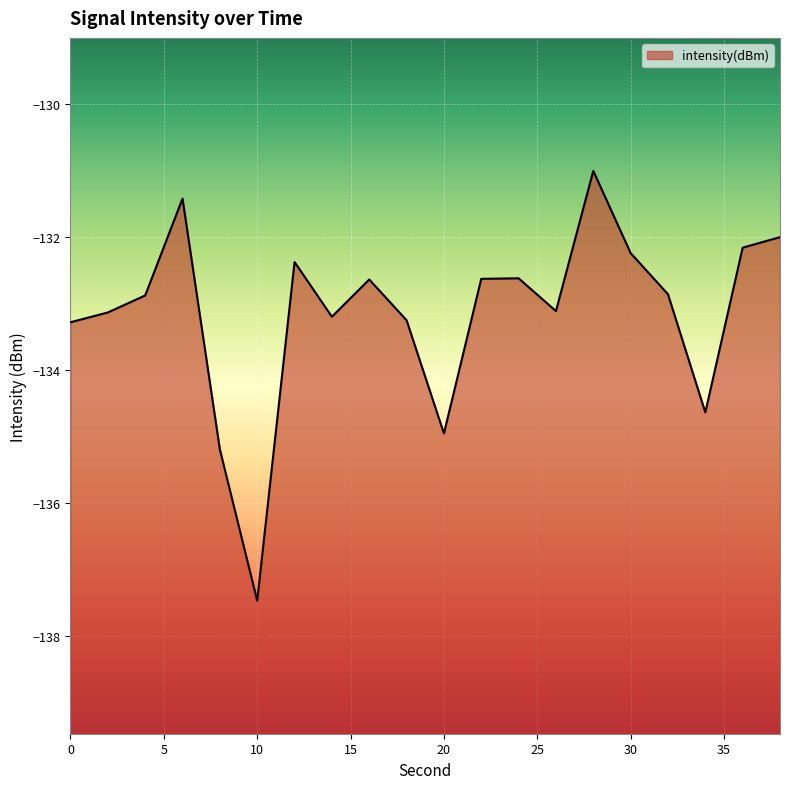

What is the sum of the values at 34 and 0?

-267.9